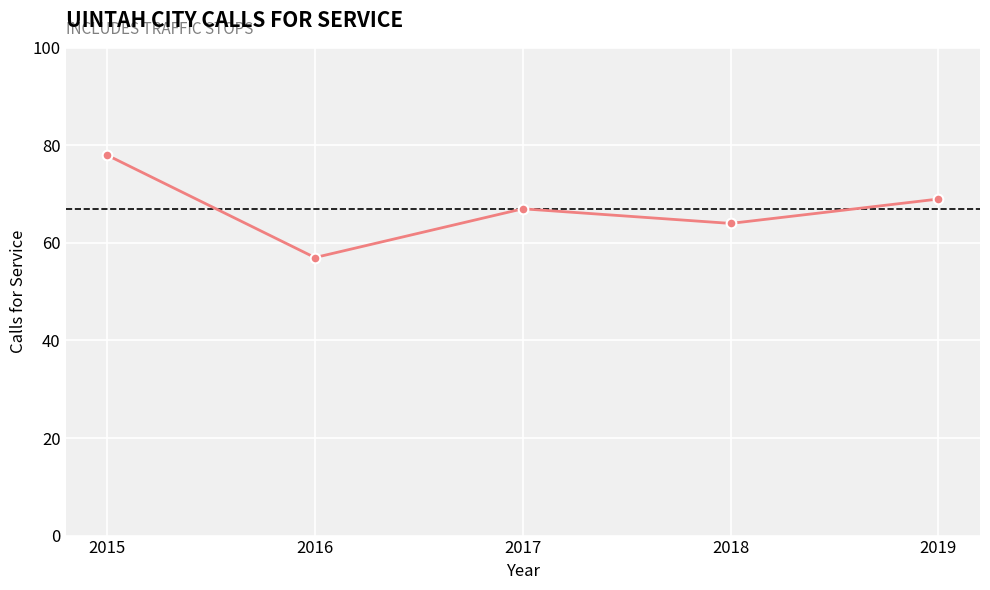

True or false: there are more than 0 points higher than both neighbors.

True